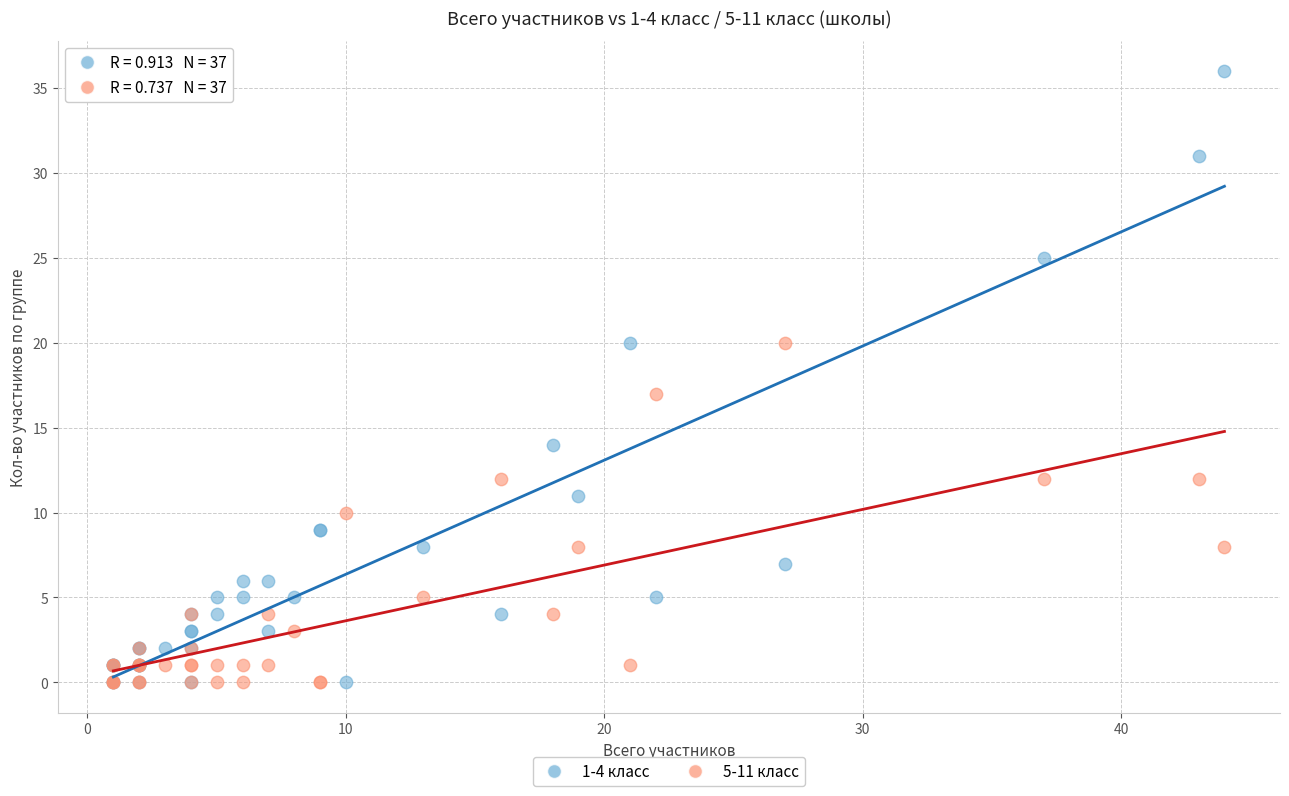

Across all series, what Y value is closest to 18?

17